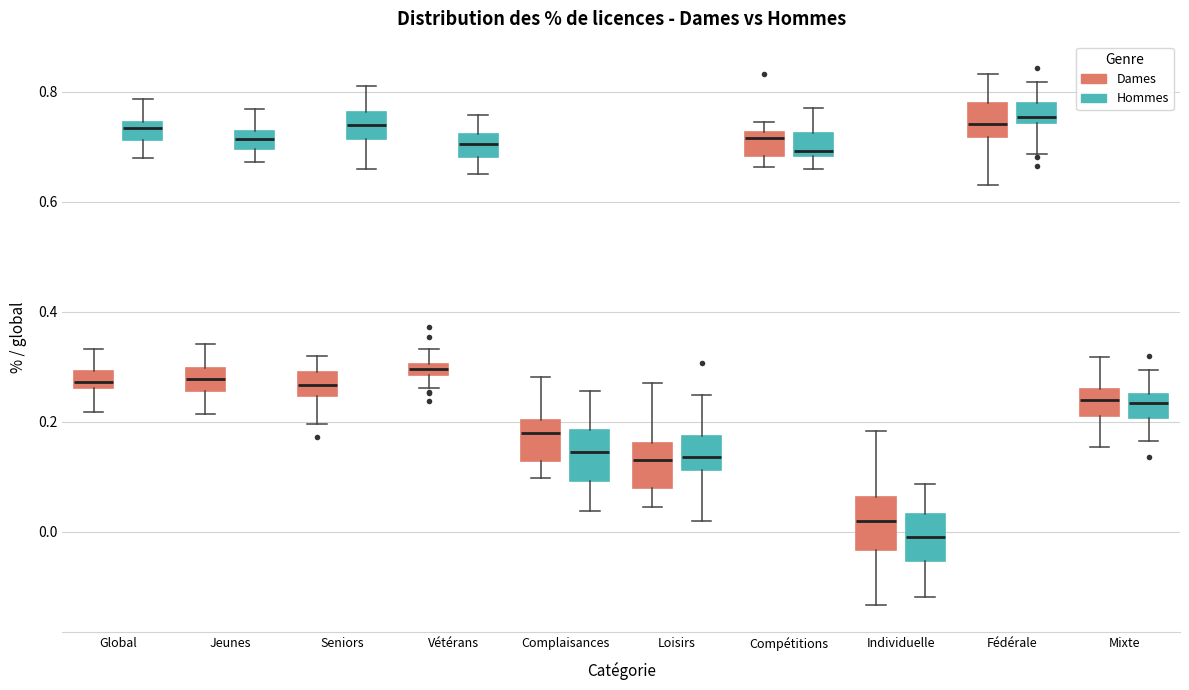

Where is the lower edge of the box for Vétérans (Hommes) on the y-axis? The values are not printed on the chart, so give them approximately, as read against the axis.

0.68